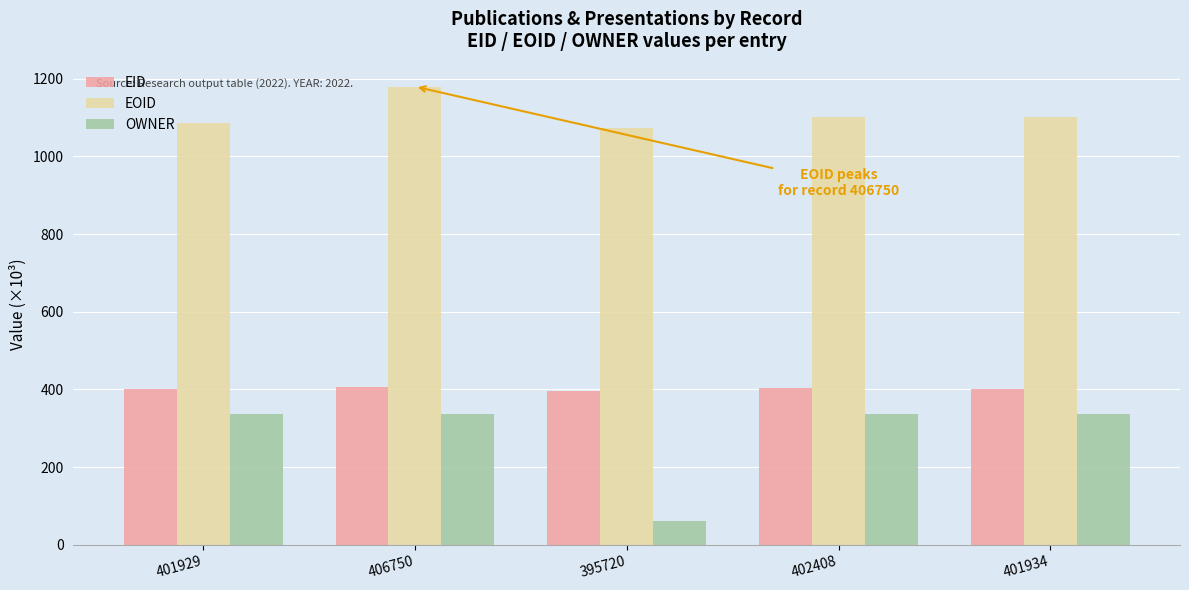

How many values in the OWNER series exceed 337?

4